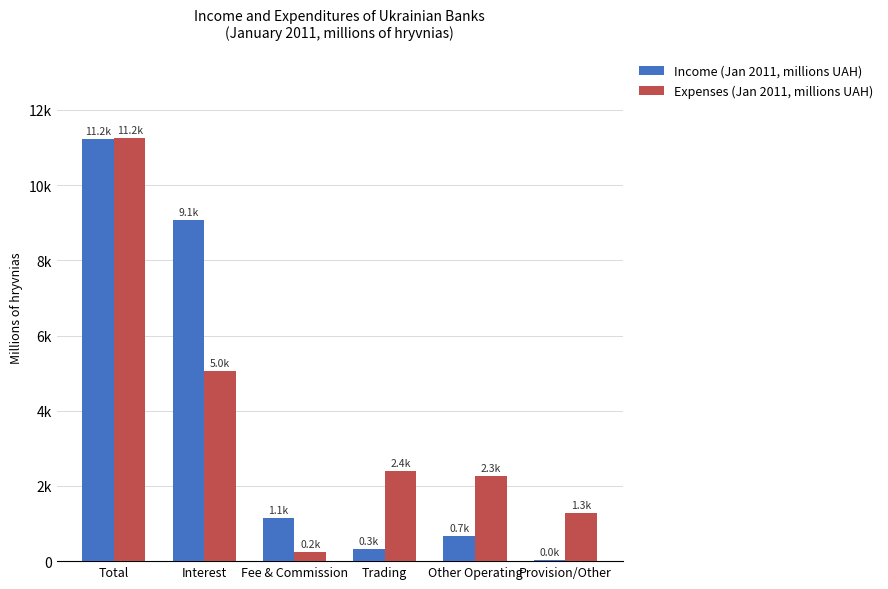

Which series has the largest total across all categories?

Income (Jan 2011, millions UAH)